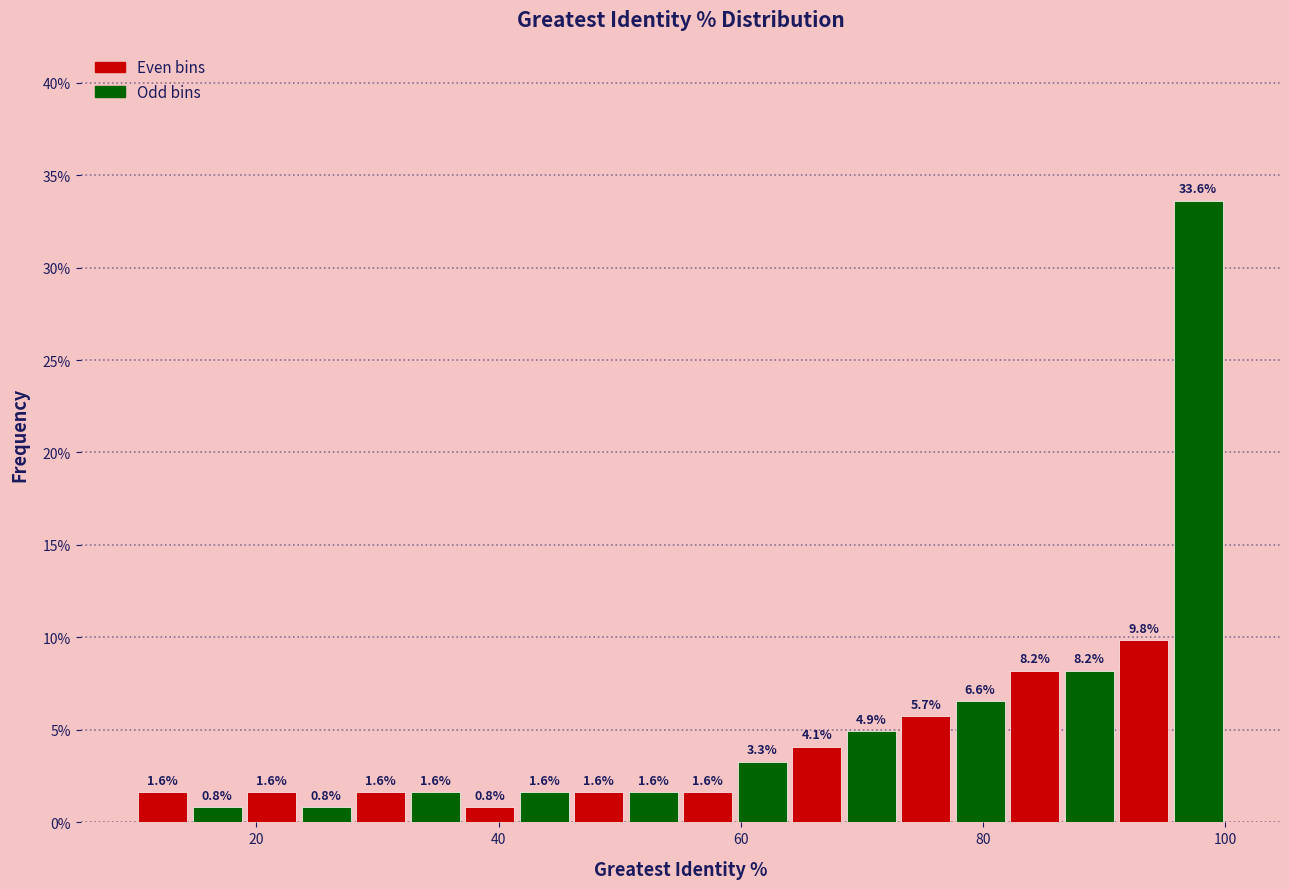

Around what value on the x-axis is the tallest bar? Give the approximate position of its centre, as read against the axis.

98